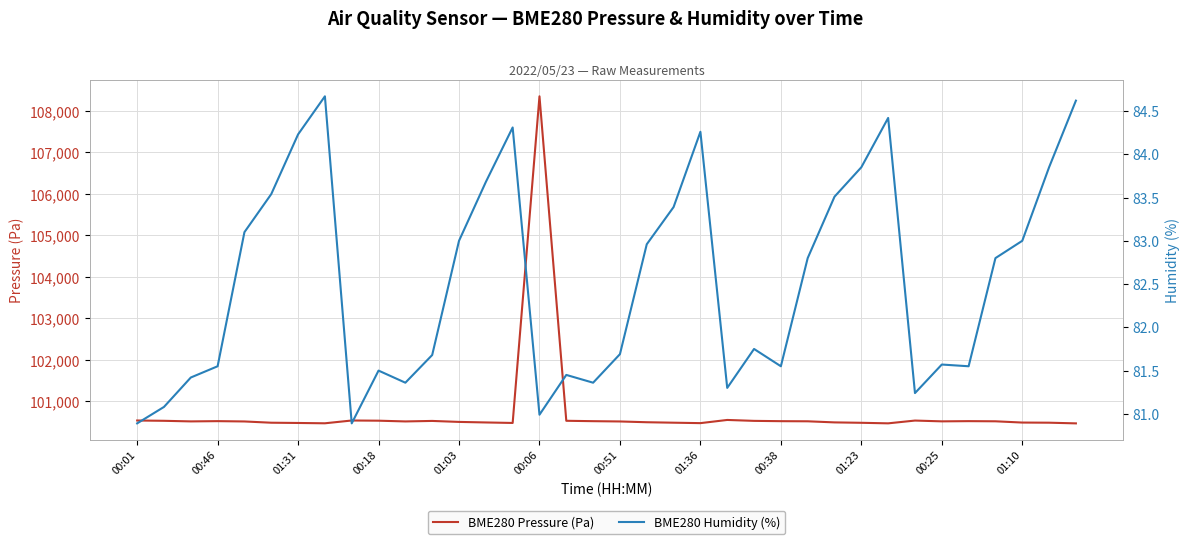

What is the maximum value for BME280 Pressure (Pa)?

108349.8